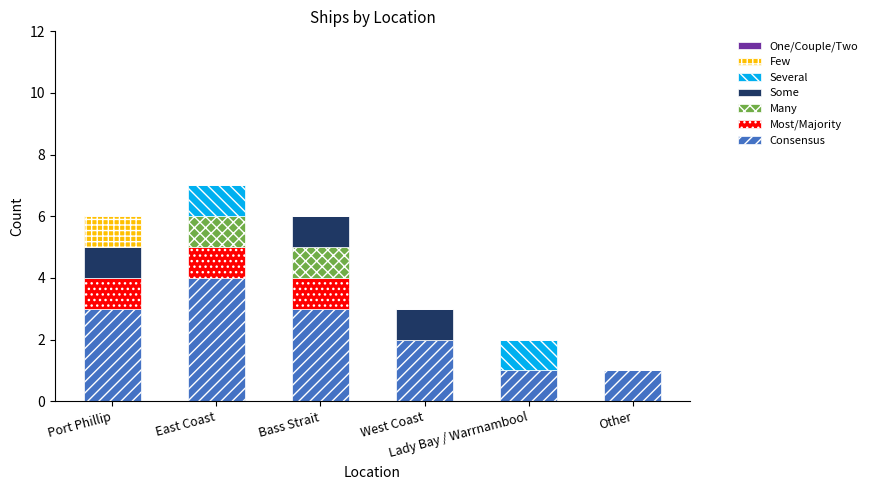

What is the maximum value for Consensus?

4